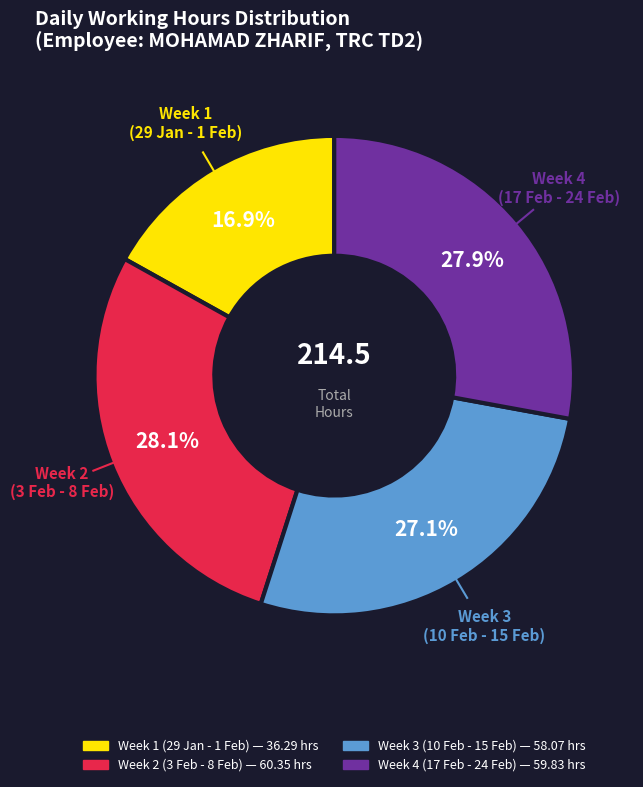

Is there a majority slice in this chart?

No